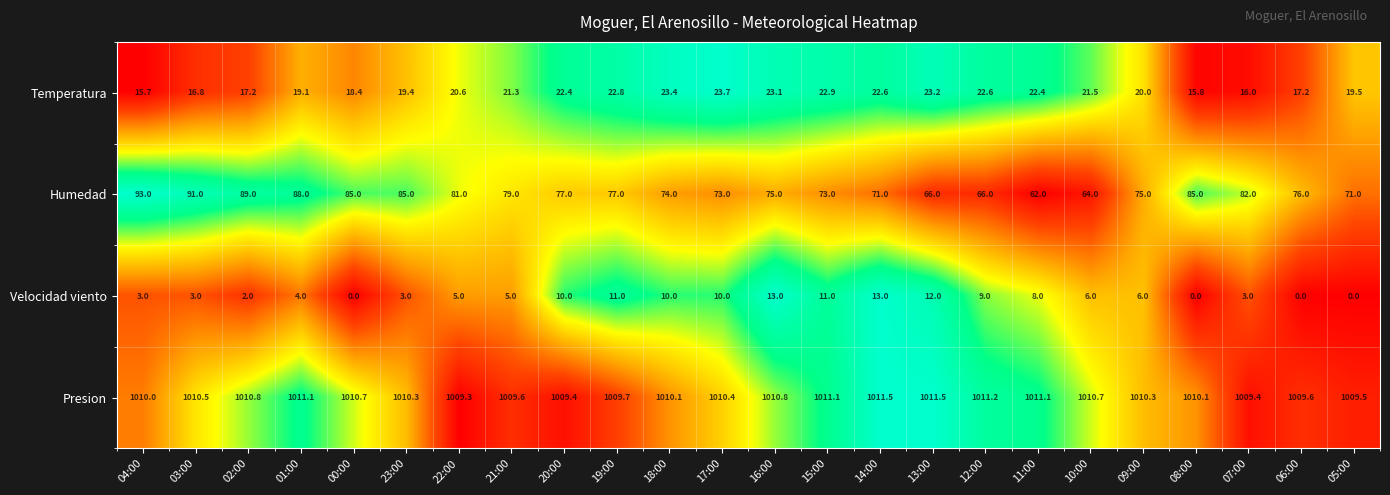

What is the sum of the Presion values at 03:00 and 07:00?

2019.9